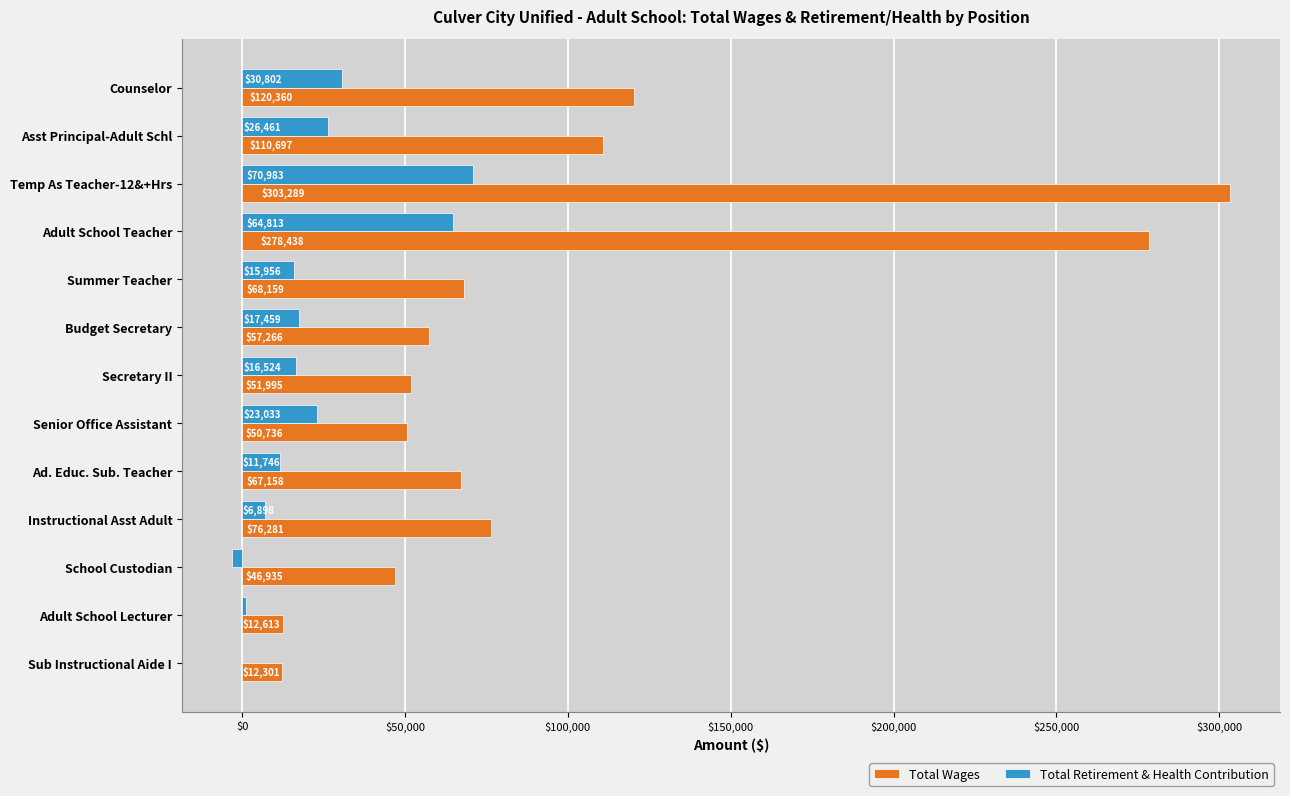

At which label does Total Wages reach its peak?

Temp As Teacher-12&+Hrs